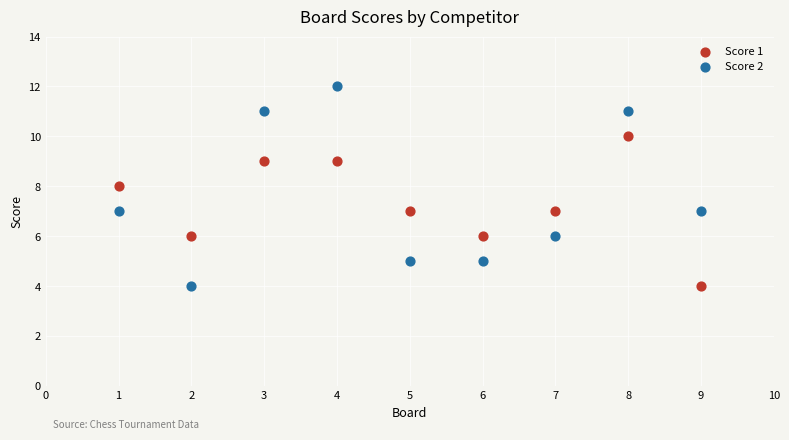

What are all the series names shown in the legend?

Score 1, Score 2